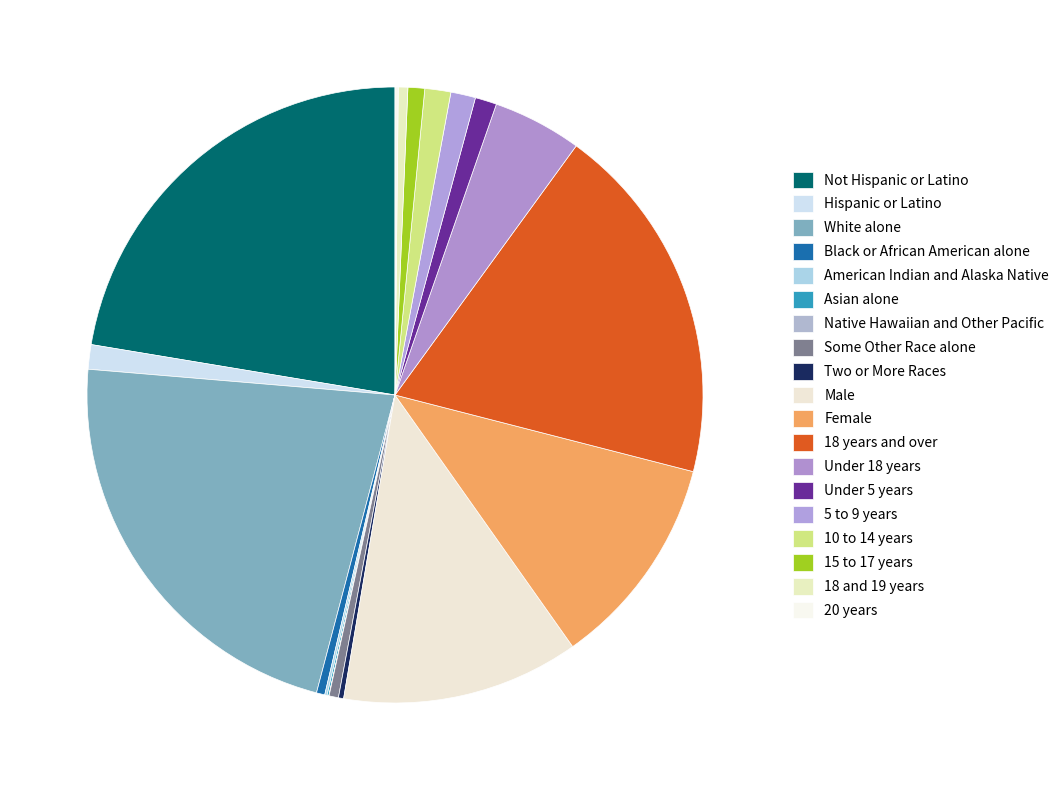

Which slice is the smallest?

Native Hawaiian and Other Pacific